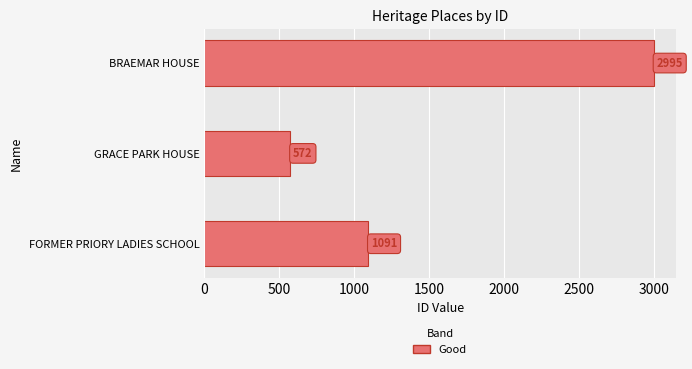

What is the difference between the maximum and minimum values?

2423